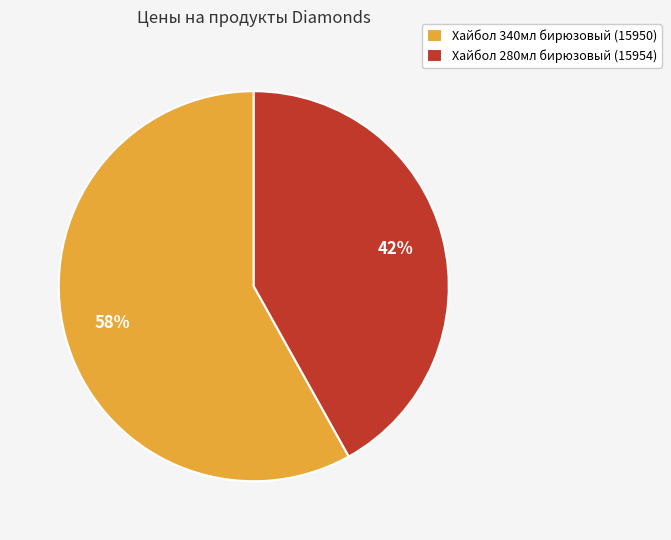

Rank the categories by value from lowest to highest.

Хайбол 280мл бирюзовый (15954), Хайбол 340мл бирюзовый (15950)